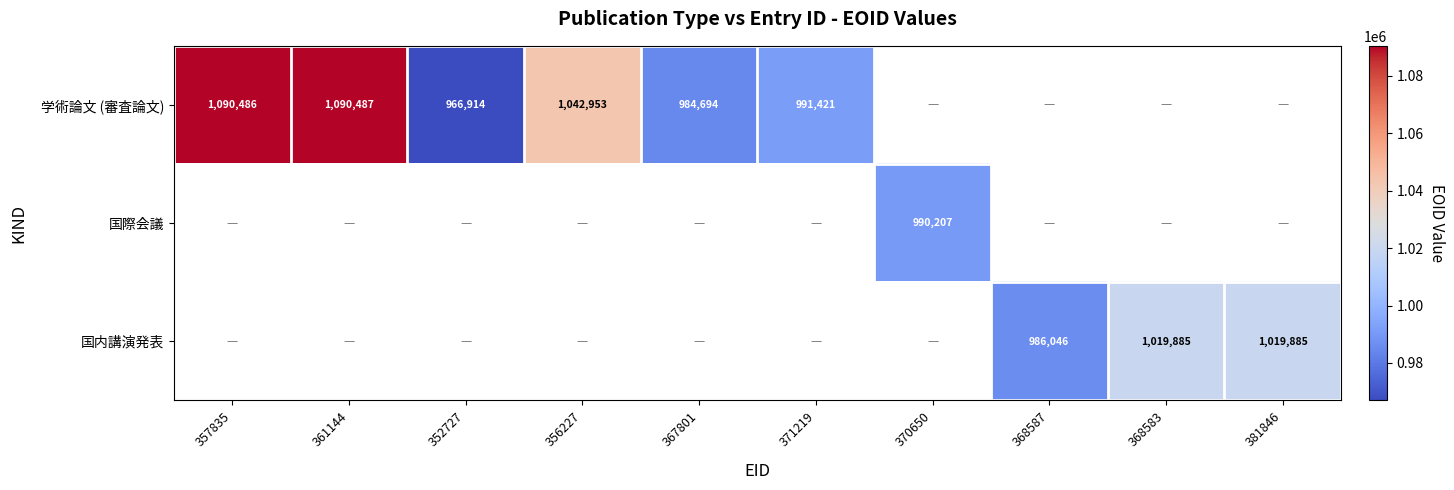

The 国内講演発表 series shows 338564.0 at 368587. True or false?

False